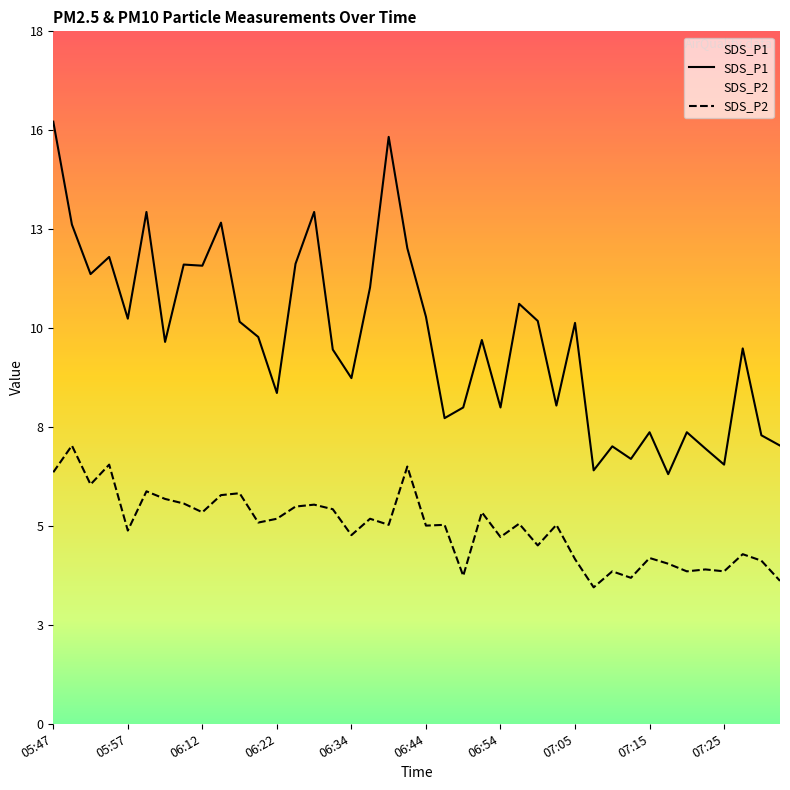

At which label does SDS_P2 first exceed 5?

05:47